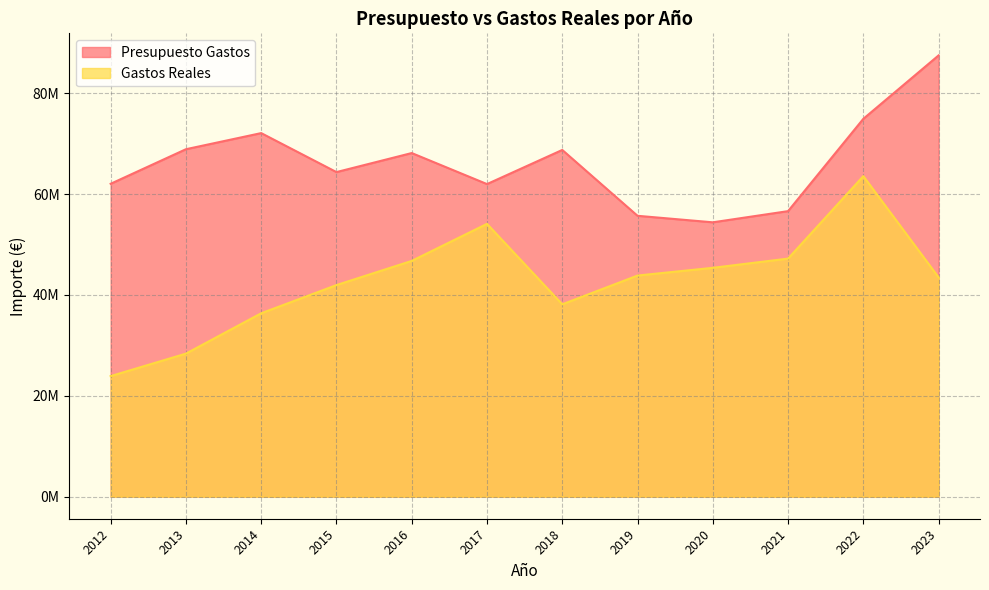

True or false: Presupuesto Gastos has a value of 72078724.0 at 2014.

True